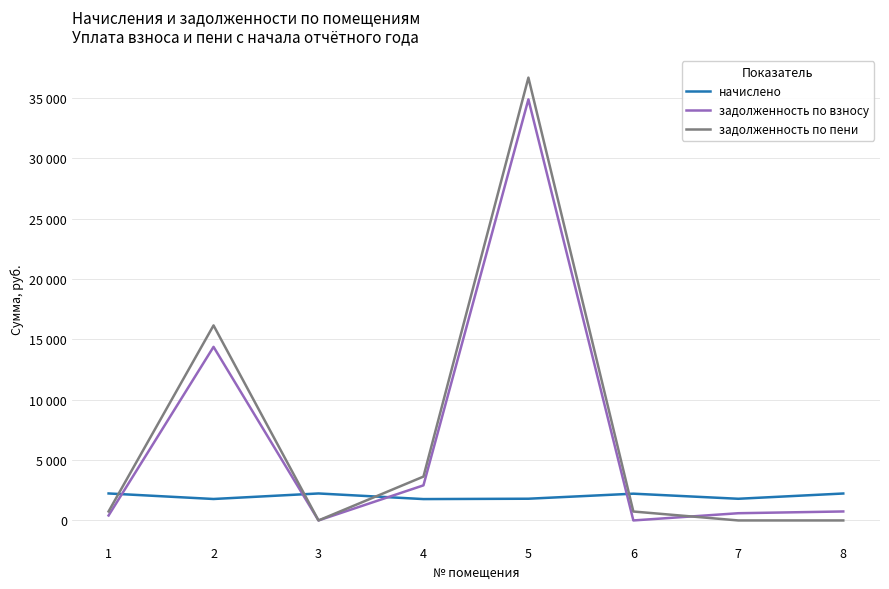

Which series has the largest total across all categories?

задолженность по пени